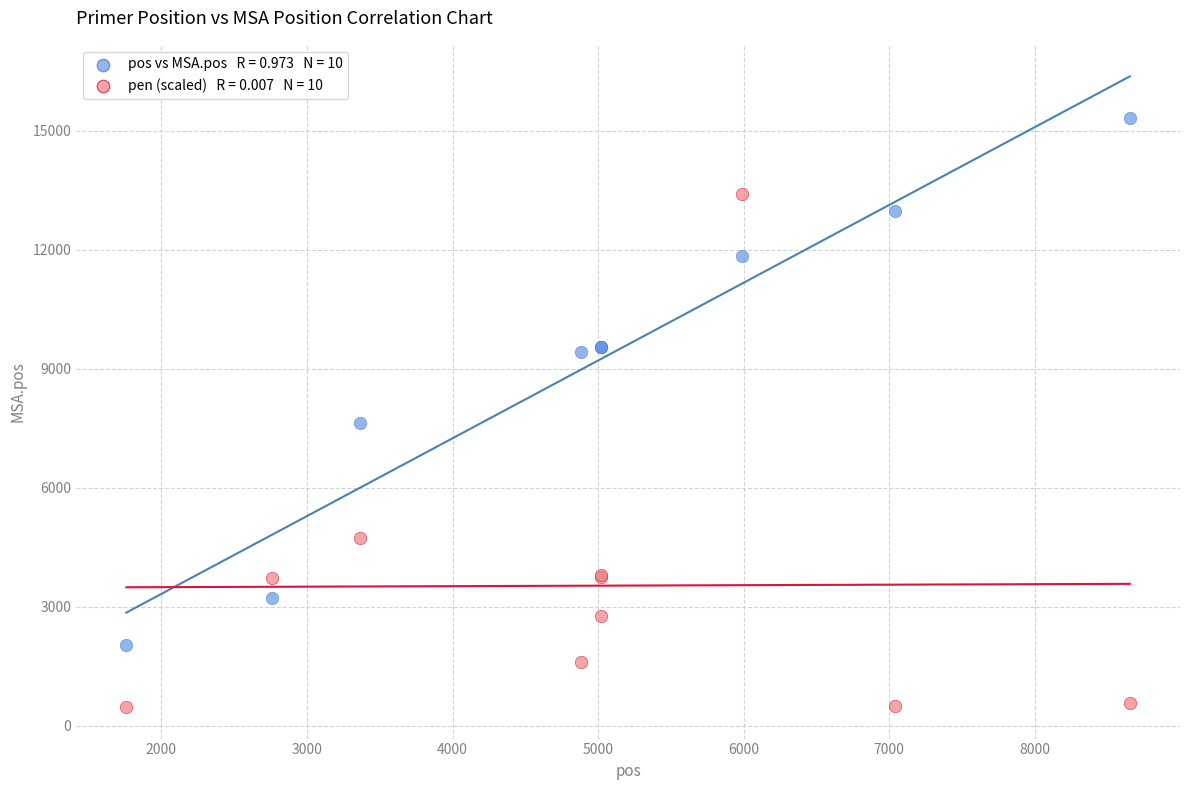

Across all series, what Y value is closest to 7902?

7635.0